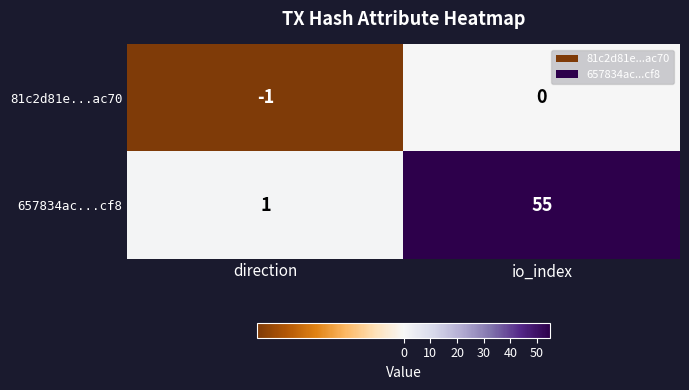

At which label is 81c2d81e...ac70 closest to 0?

io_index